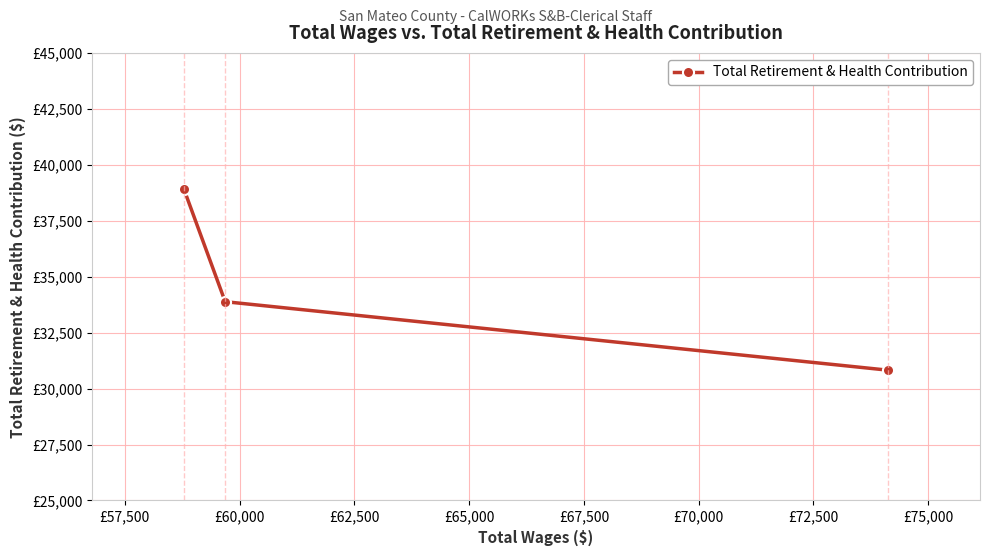

Is this an area chart (filled region under the line)?

No